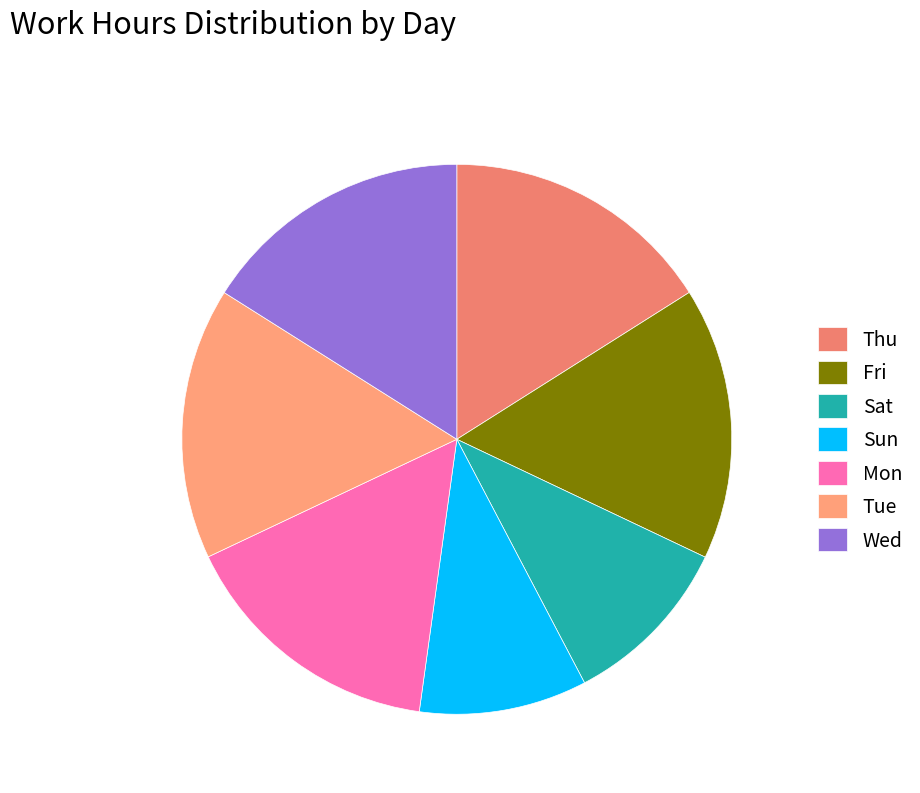

What percentage do Wed and Mon together represent?

31.8%